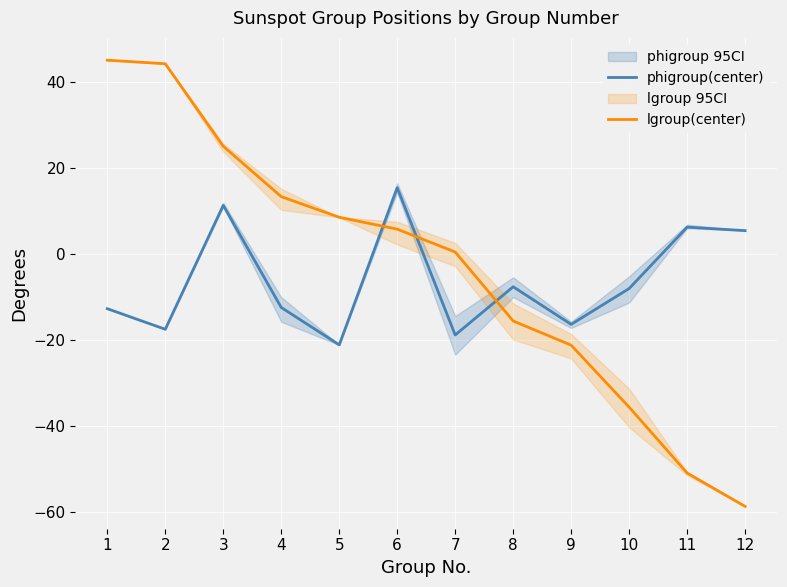

Between which two adjacent categories do phigroup(center) and lgroup(center) first intersect?

5 and 6